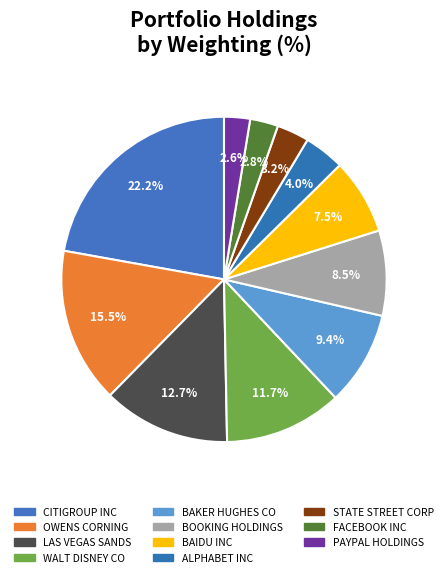

Count the number of slices in the pie.

11